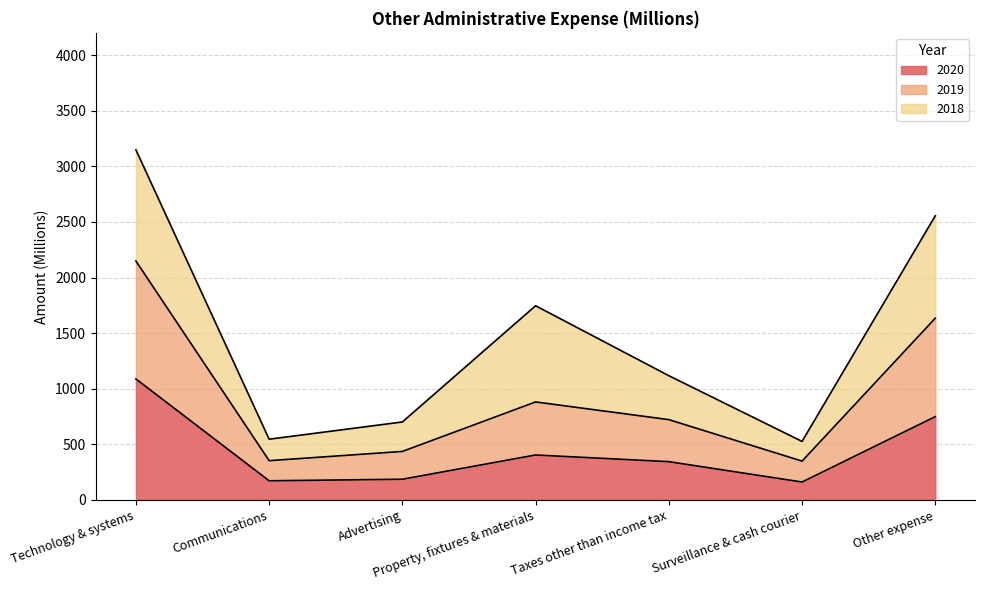

What is the sum of all 2020 values?

3104